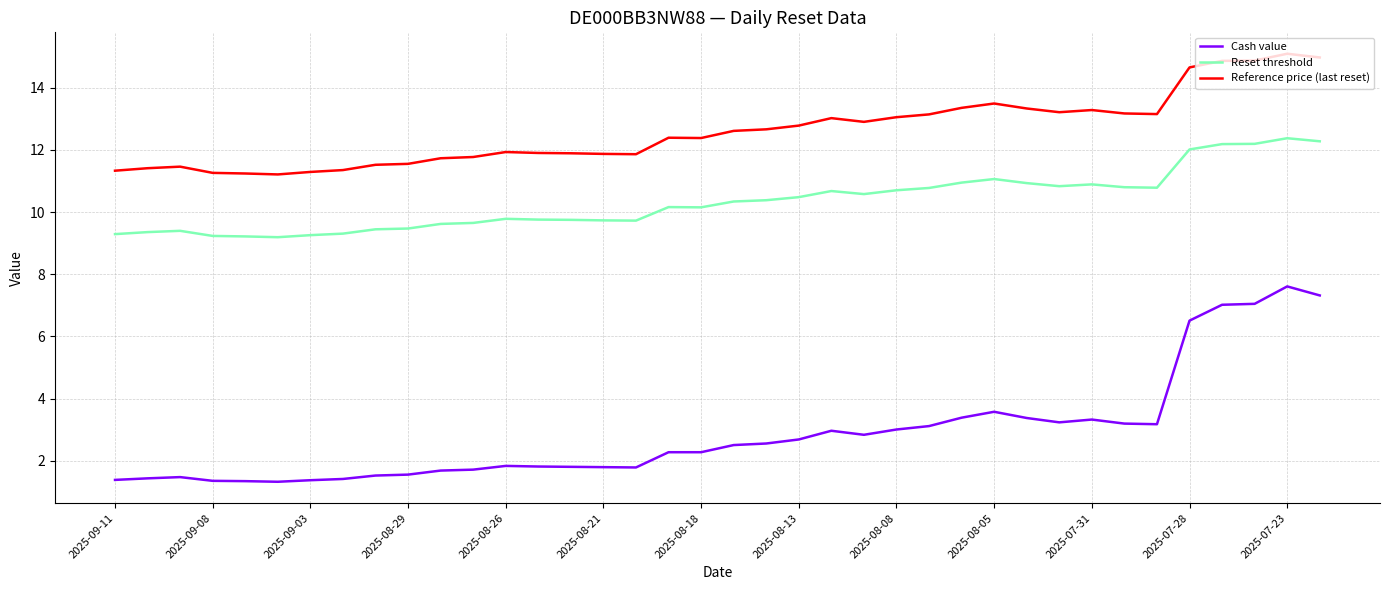

True or false: Cash value and Reference price (last reset) cross at least once.

False